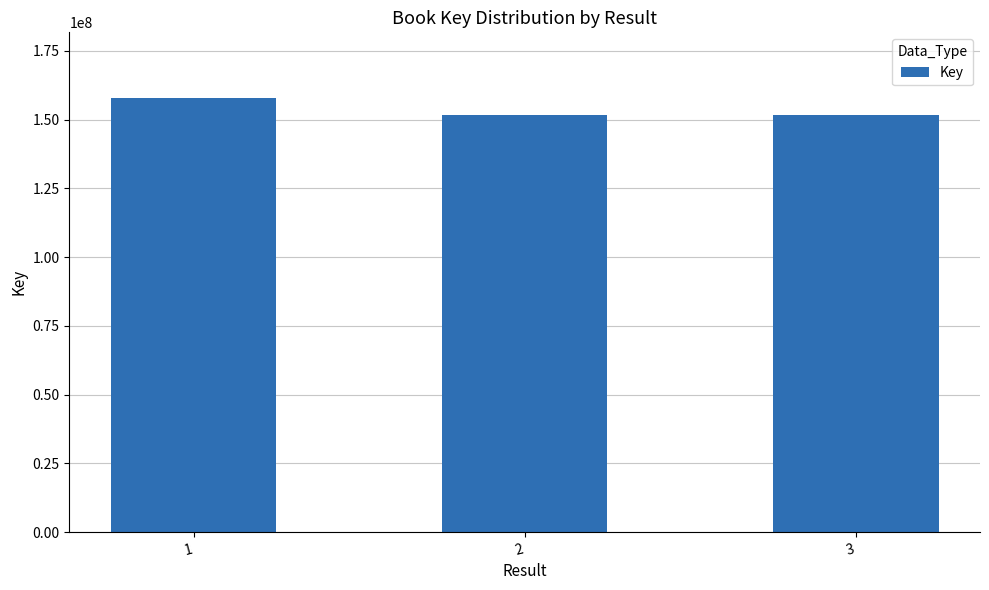

How many bars are there in total?

3